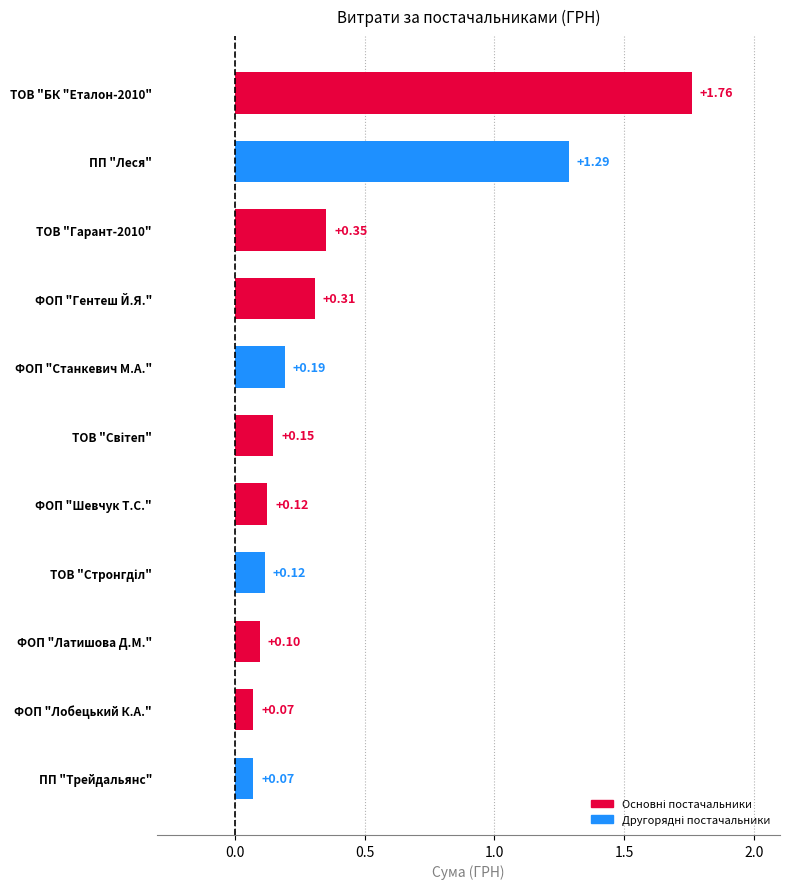

What is the sum of the values at ТОВ "БК "Еталон-2010" and ФОП "Гентеш Й.Я."?

2.1